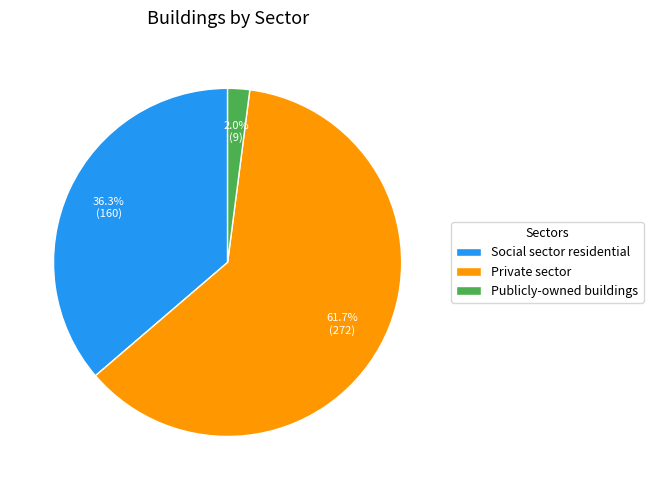

Which has a higher value, Private sector or Social sector residential?

Private sector